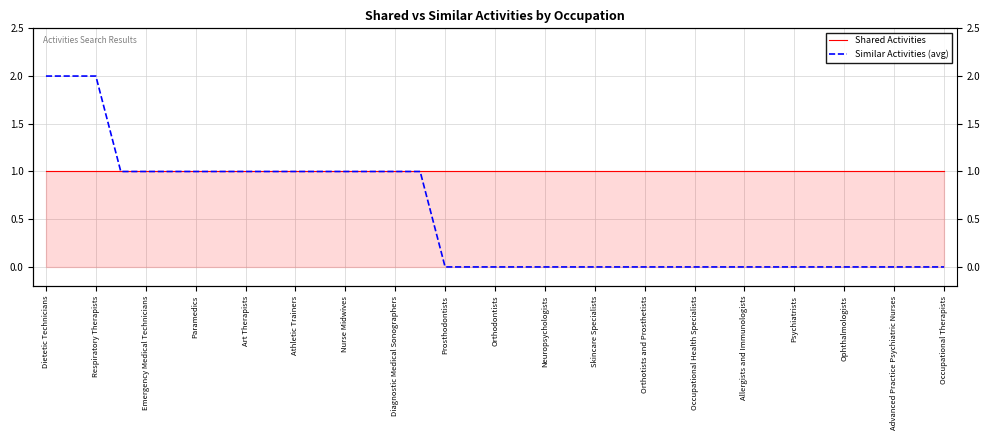

At which category does the chart reach its peak across all series?

Dietetic Technicians